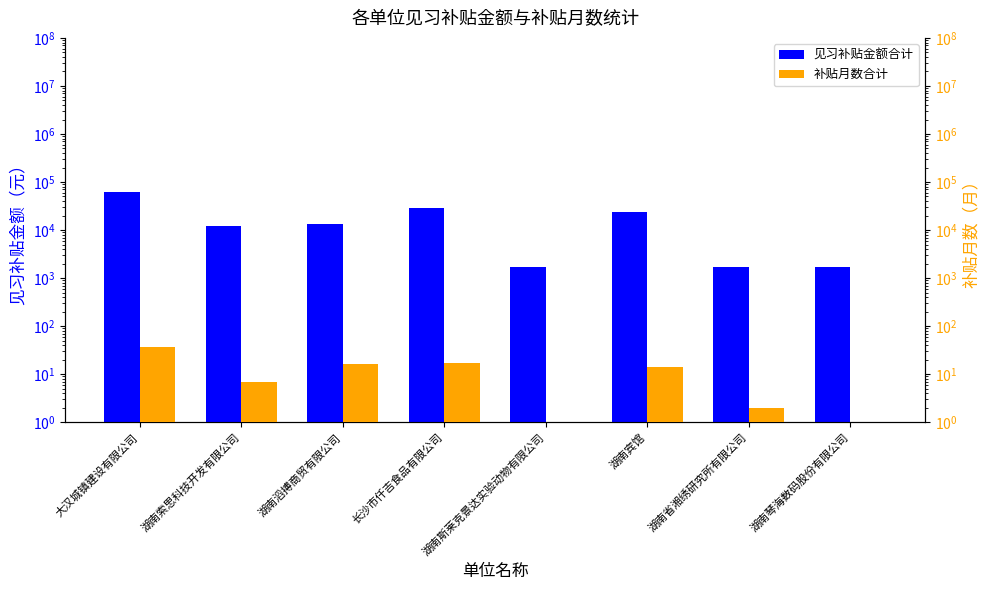

Reading right to left, transcribe all the data shown in this chart.

见习补贴金额合计: 湖南琴海数码股份有限公司=1700	湖南省湘绣研究所有限公司=1700	湖南宾馆=23800	湖南斯莱克景达实验动物有限公司=1700	长沙市仟吉食品有限公司=28900	湖南滔搏商贸有限公司=13600	湖南索思科技开发有限公司=11900	大汉城镇建设有限公司=61200
补贴月数合计: 湖南琴海数码股份有限公司=1	湖南省湘绣研究所有限公司=2	湖南宾馆=14	湖南斯莱克景达实验动物有限公司=1	长沙市仟吉食品有限公司=17	湖南滔搏商贸有限公司=16	湖南索思科技开发有限公司=7	大汉城镇建设有限公司=36